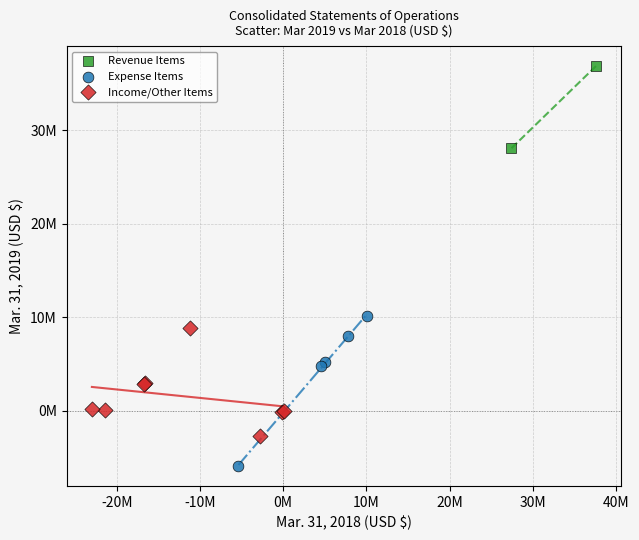

Which series has the largest Y range (max minus min)?

Expense Items